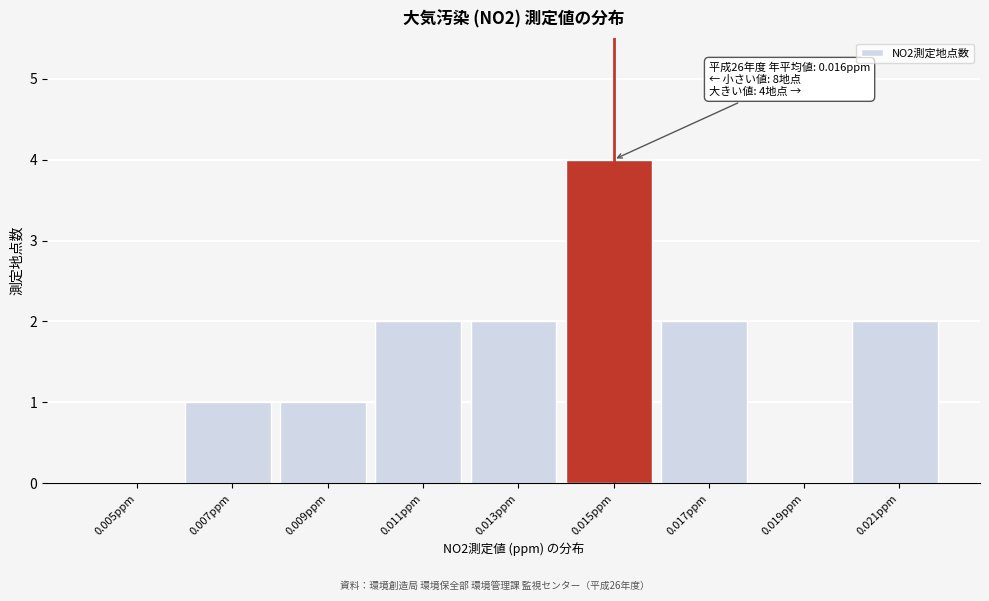

Reading right to left, transcribe all the data shown in this chart.

0.021ppm=2	0.019ppm=0	0.017ppm=2	0.015ppm=4	0.013ppm=2	0.011ppm=2	0.009ppm=1	0.007ppm=1	0.005ppm=0